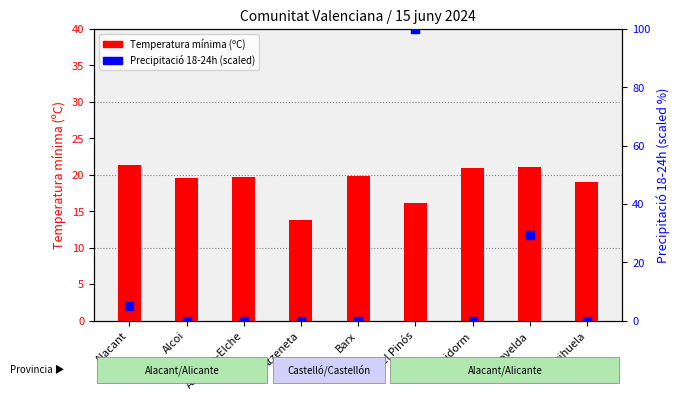

What are all the series names shown in the legend?

Temperatura mínima (ºC), Precipitació 18-24h (scaled)